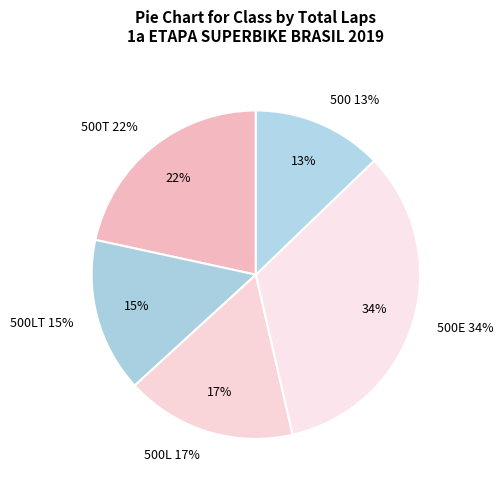

How many slices are in this pie chart?

5